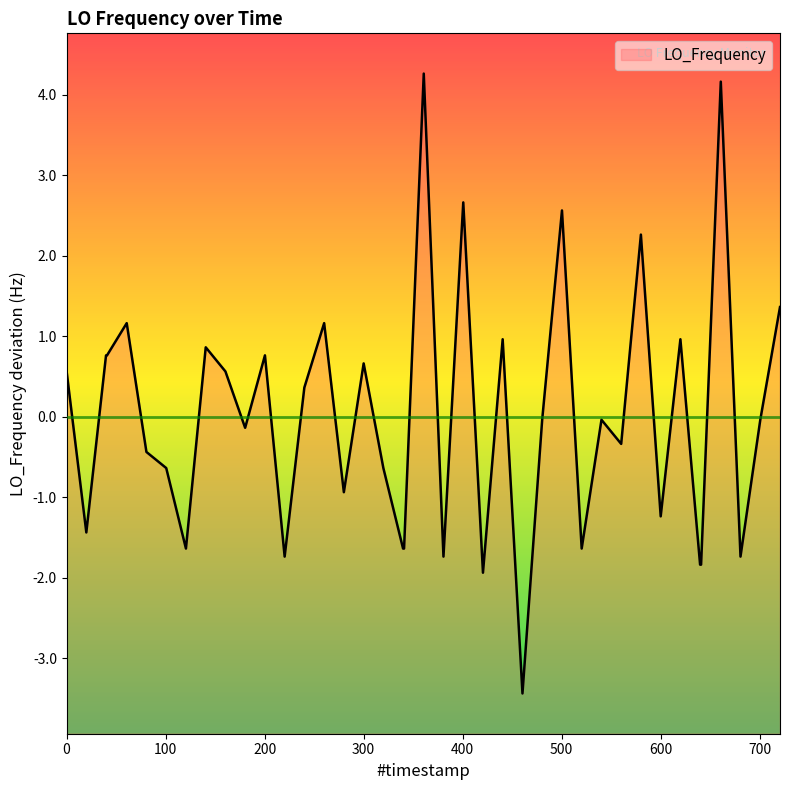

What is the maximum value shown in the chart?

4.3